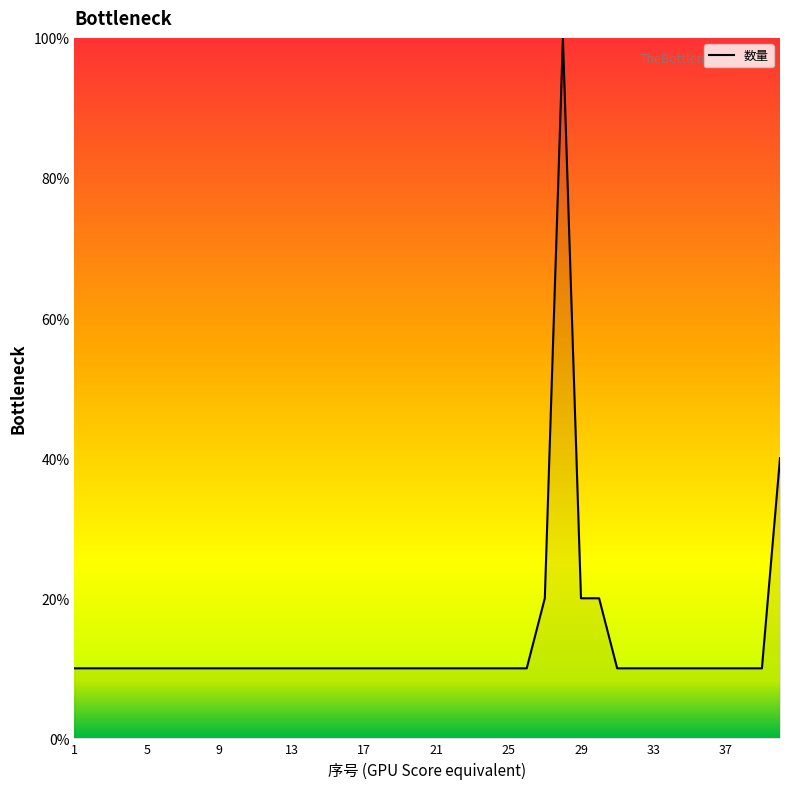

What is the difference between the maximum and minimum values?

90